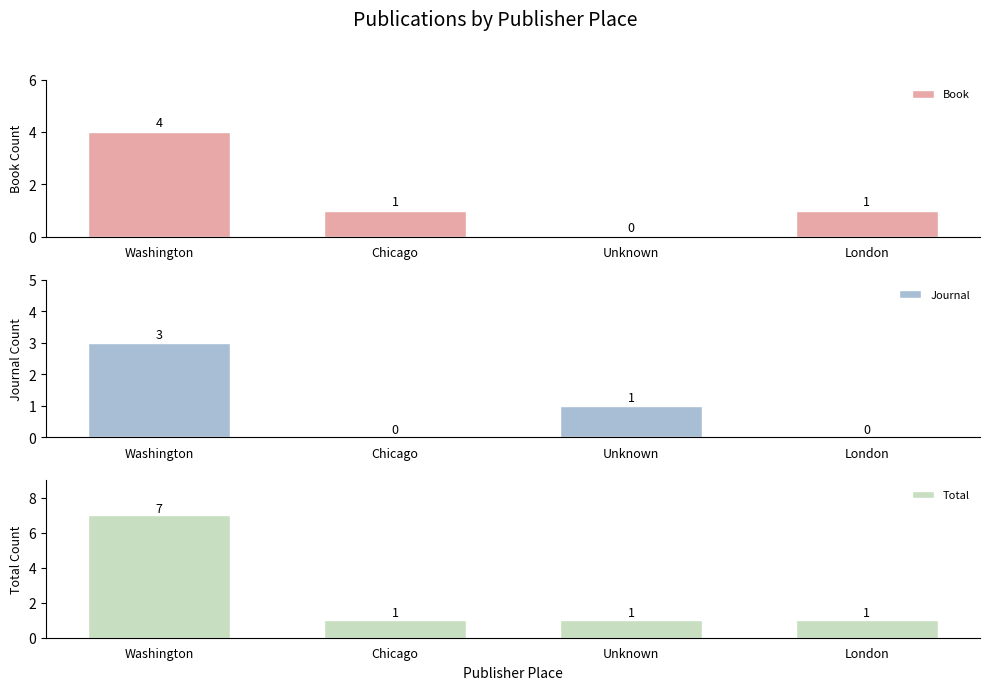

The value of Total at Unknown is 0. True or false?

False